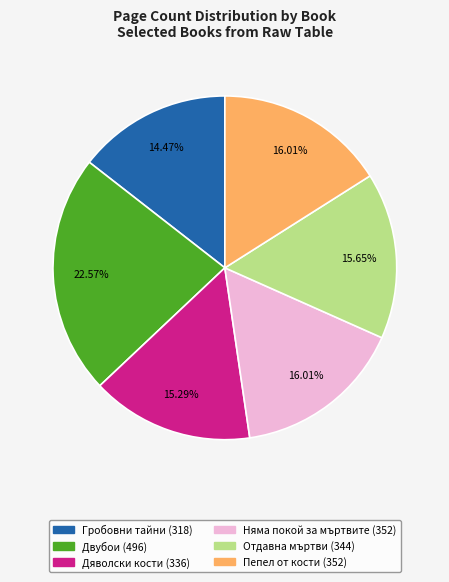

What is the largest slice in the pie chart?

Двубои